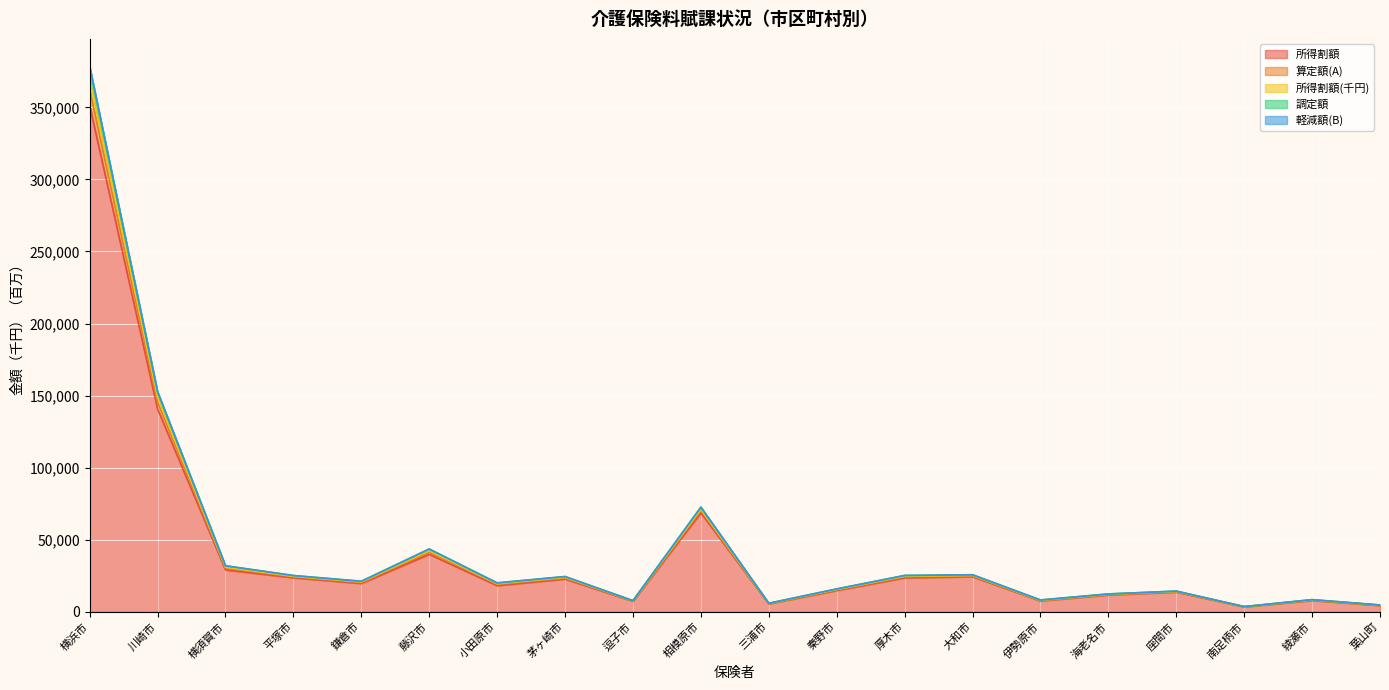

The 所得割額 series shows 3382.7 at 南足柄市. True or false?

True